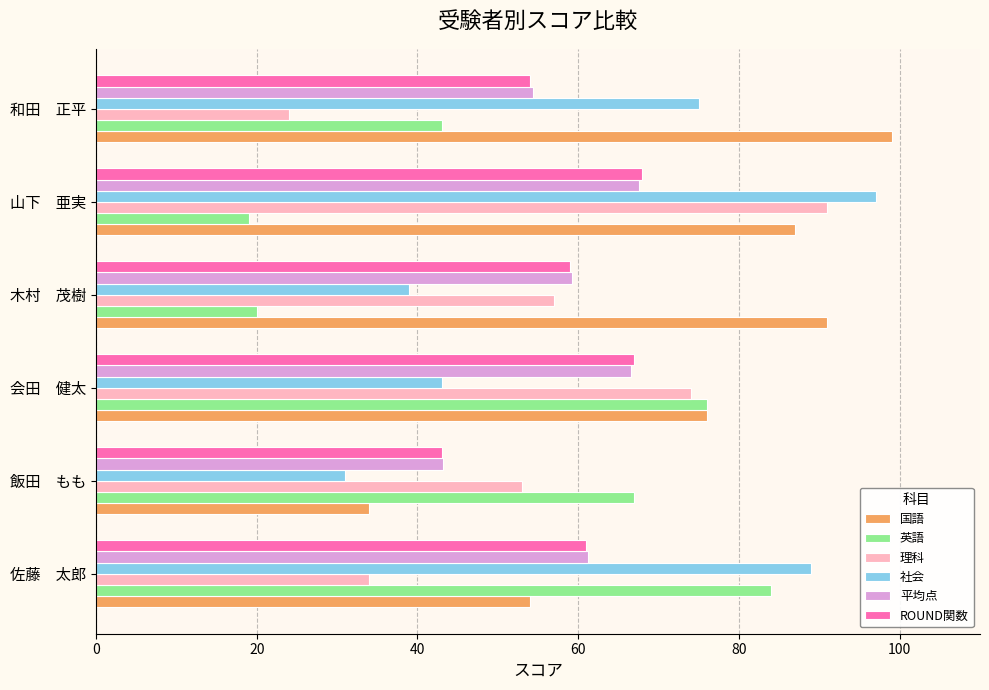

Rank the categories by 社会 value from lowest to highest.

飯田　もも, 木村　茂樹, 会田　健太, 和田　正平, 佐藤　太郎, 山下　亜実